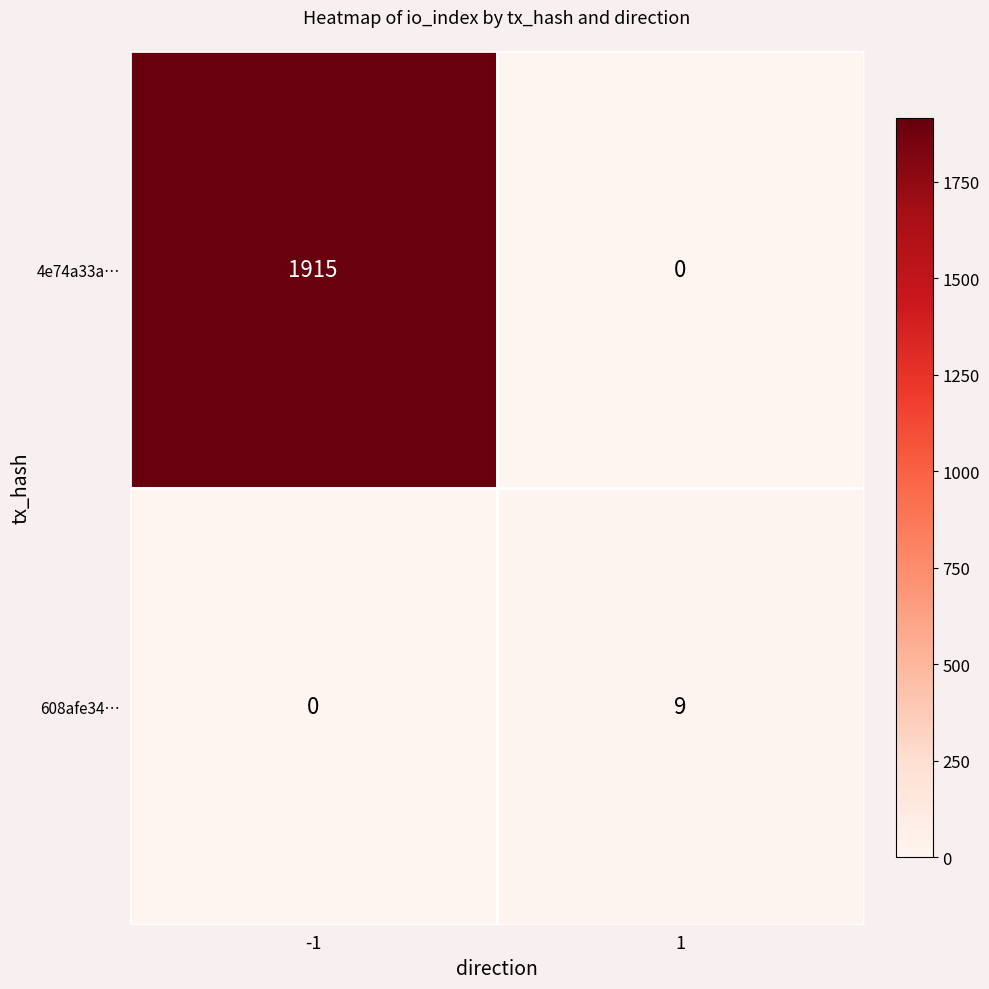

The 4e74a33a… series shows 0 at 1. True or false?

True